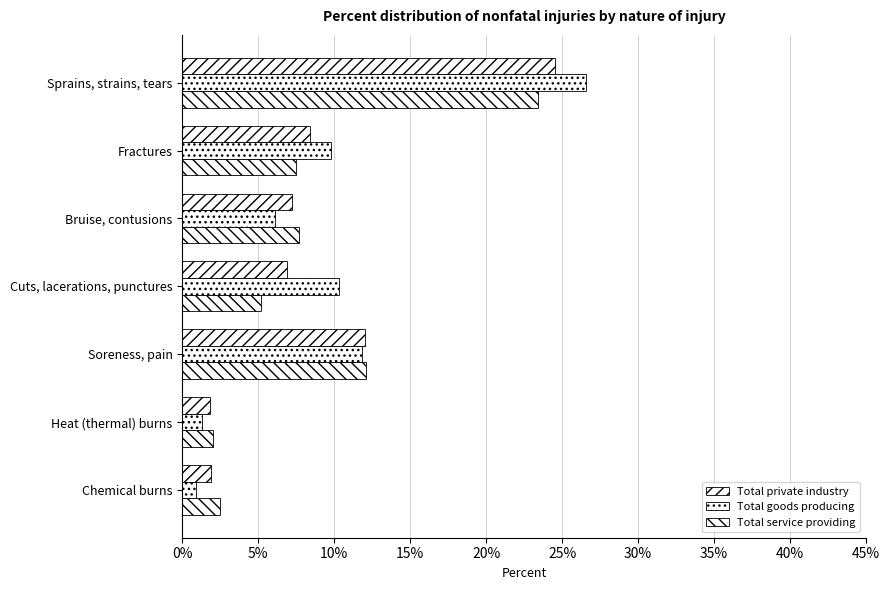

How many data points does each series have?

7